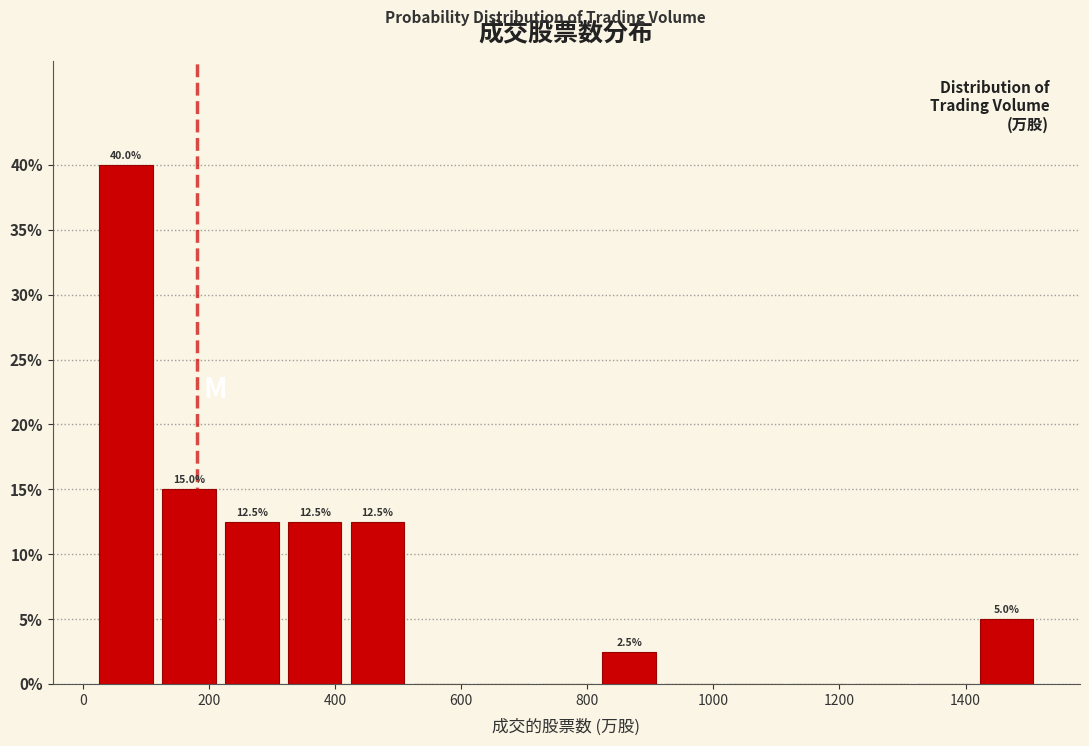

Over which range of the x-axis is the bar tallest?

20 to 120